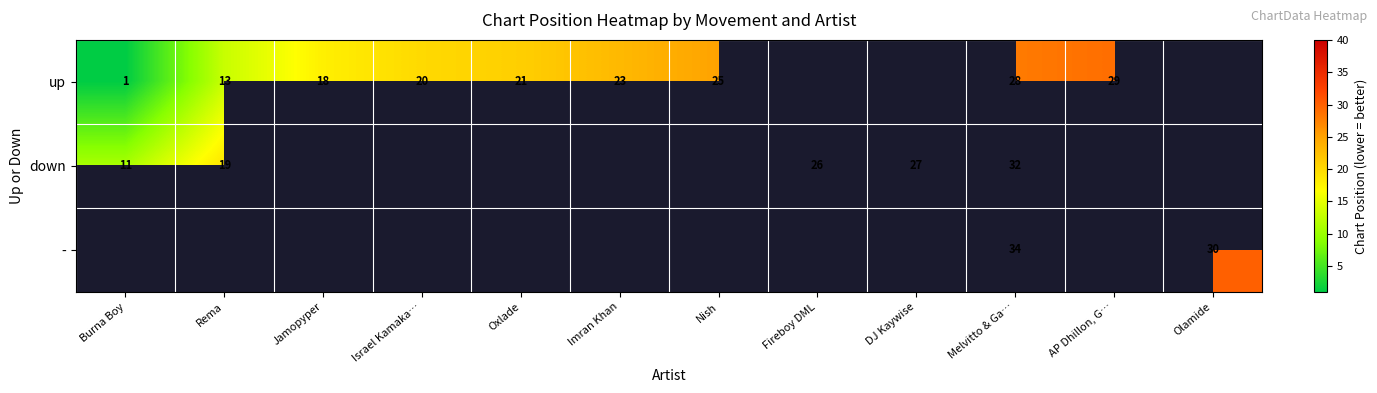

What is the minimum value shown in the chart?

1.0